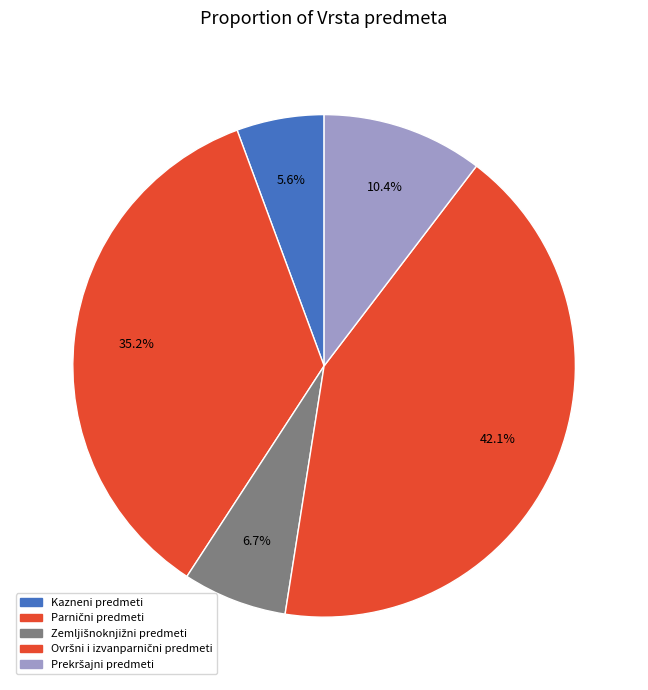

Count the number of slices in the pie.

5